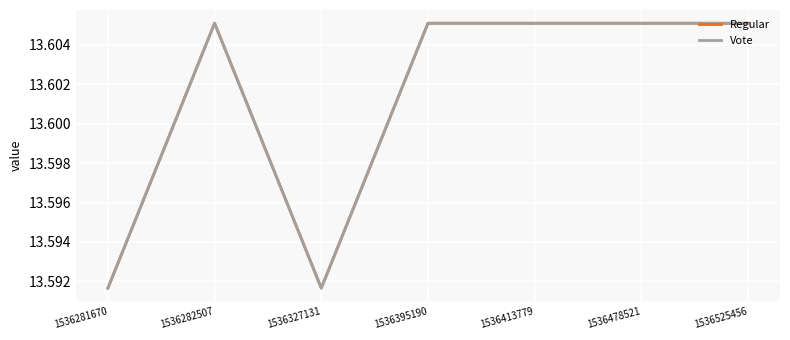

Is it true that Regular equals 21.9 at 1536395190?

False